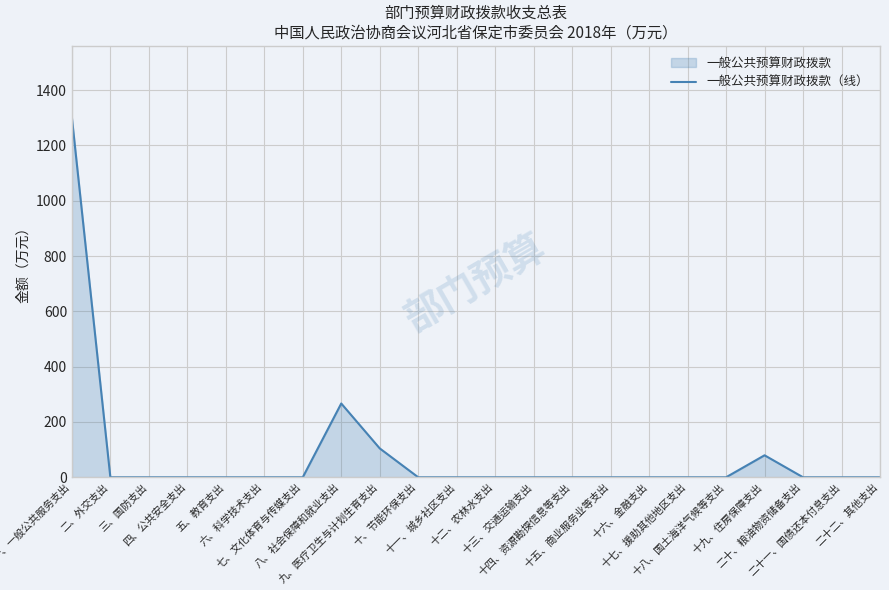

Reading left to right, what are all the values shown in this chart?

一、一般公共服务支出=1301.2	二、外交支出=0.0	三、国防支出=0.0	四、公共安全支出=0.0	五、教育支出=0.0	六、科学技术支出=0.0	七、文化体育与传媒支出=0.0	八、社会保障和就业支出=266.8	九、医疗卫生与计划生育支出=104.4	十、节能环保支出=0.0	十一、城乡社区支出=0.0	十二、农林水支出=0.0	十三、交通运输支出=0.0	十四、资源勘探信息等支出=0.0	十五、商业服务业等支出=0.0	十六、金融支出=0.0	十七、援助其他地区支出=0.0	十八、国土海洋气候等支出=0.0	十九、住房保障支出=79.5	二十、粮油物资储备支出=0.0	二十一、国债还本付息支出=0.0	二十二、其他支出=0.0